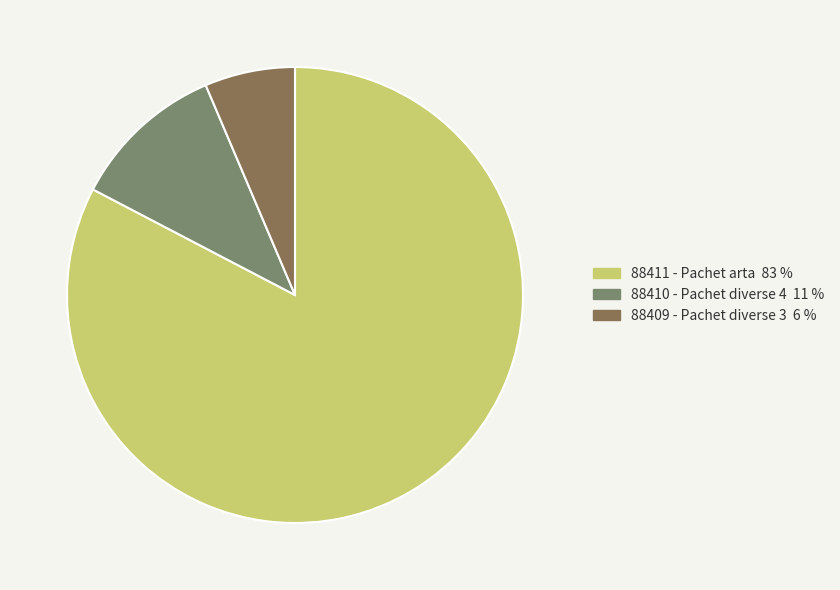

Count the number of slices in the pie.

3